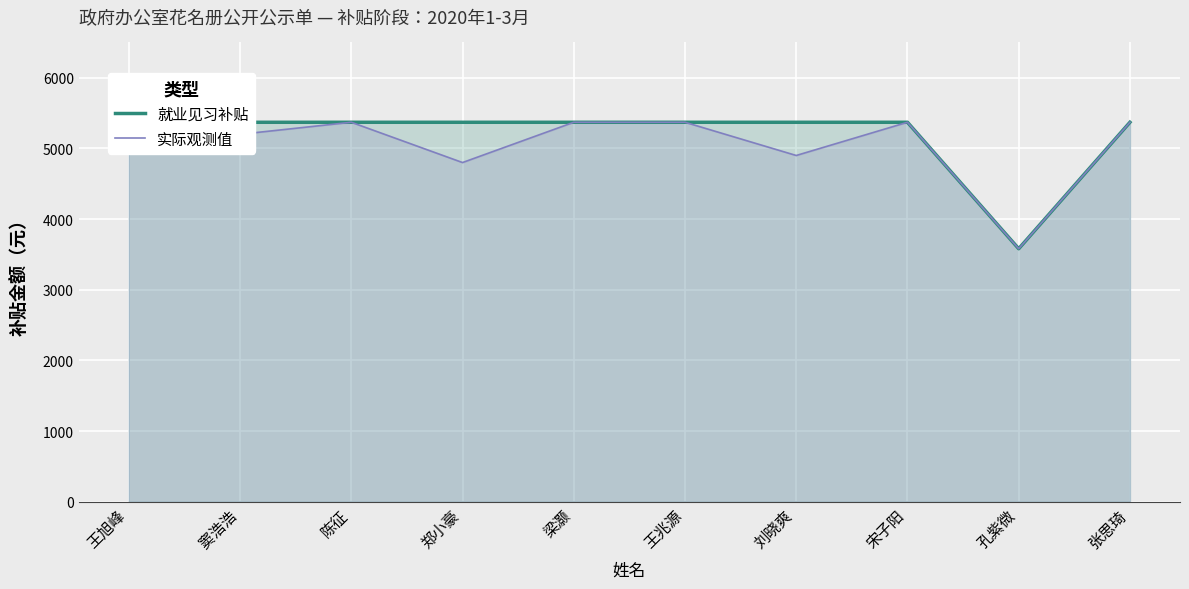

The 就业见习补贴 series shows 7529 at 宋子阳. True or false?

False